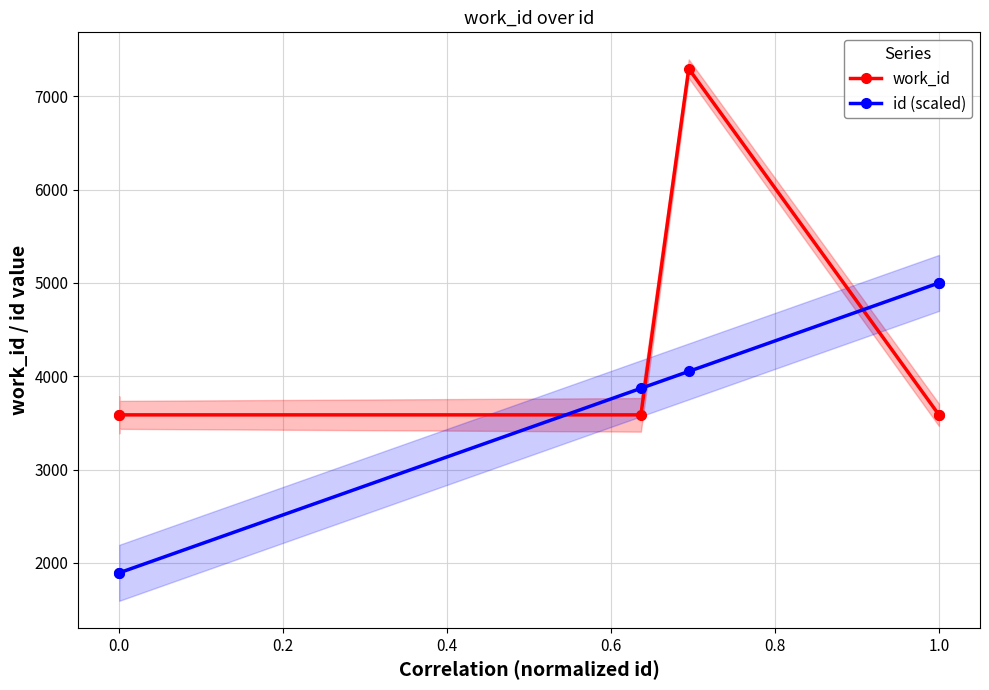

The value of work_id at 0.0 is 2383.7. True or false?

False